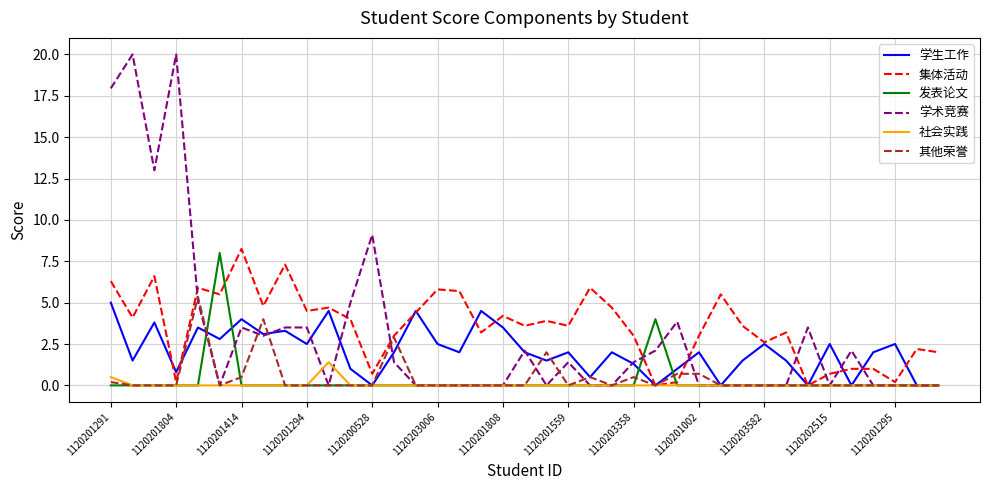

Which series has the largest range (max minus min)?

学术竞赛